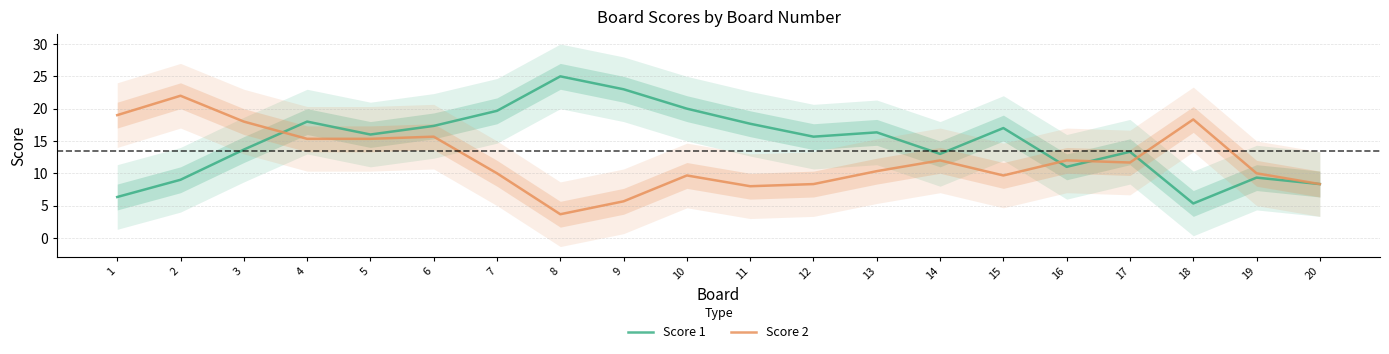

What is the average value of the Score 2 series?

12.2